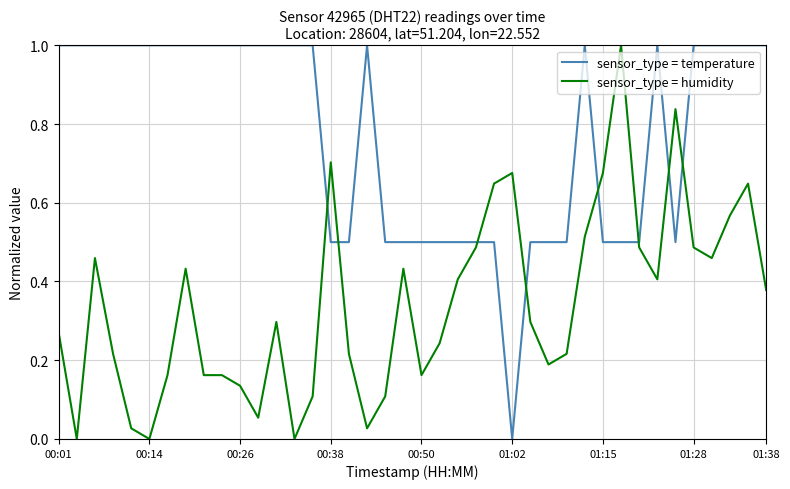

What is the difference between the maximum and minimum values in the sensor_type = temperature series?

1.0